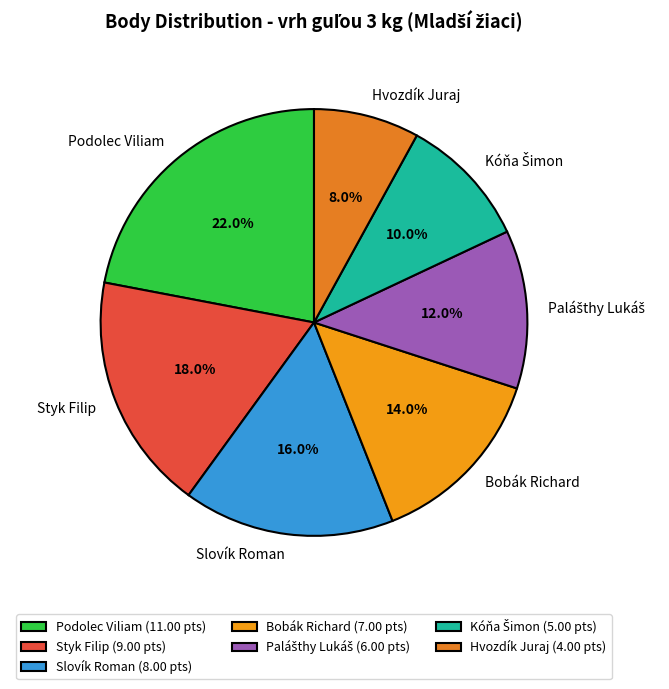

True or false: Hvozdík Juraj accounts for 8% of the total.

True